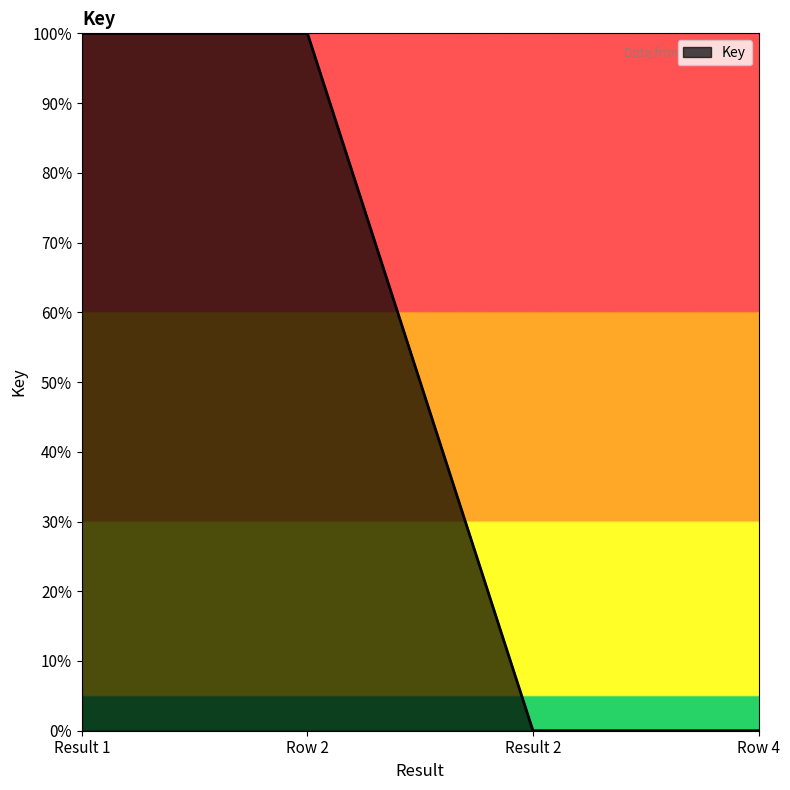

Which has a higher value, Result 1 or Row 4?

Result 1